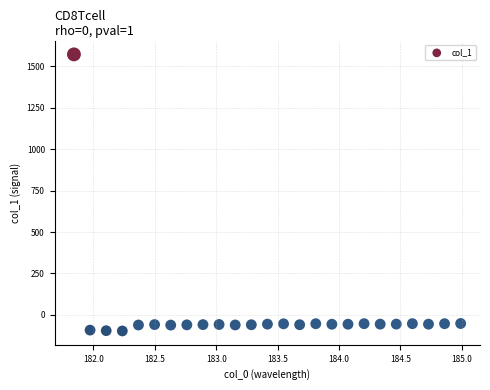

What is the range of Y values (max minus min)?

1669.5